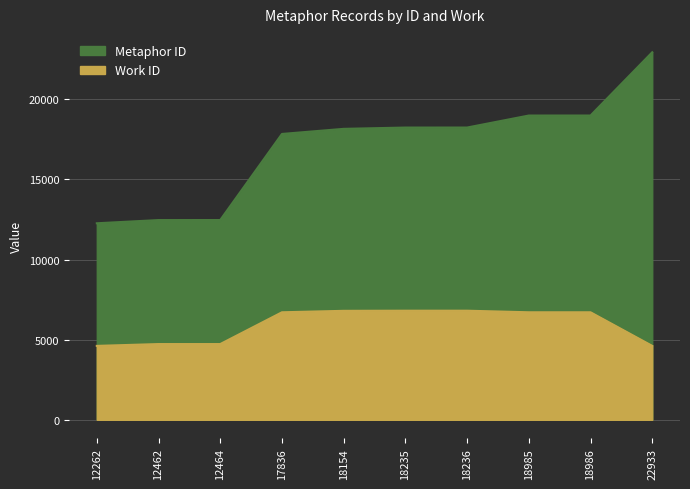

True or false: Work ID and Metaphor ID intersect in this chart.

False